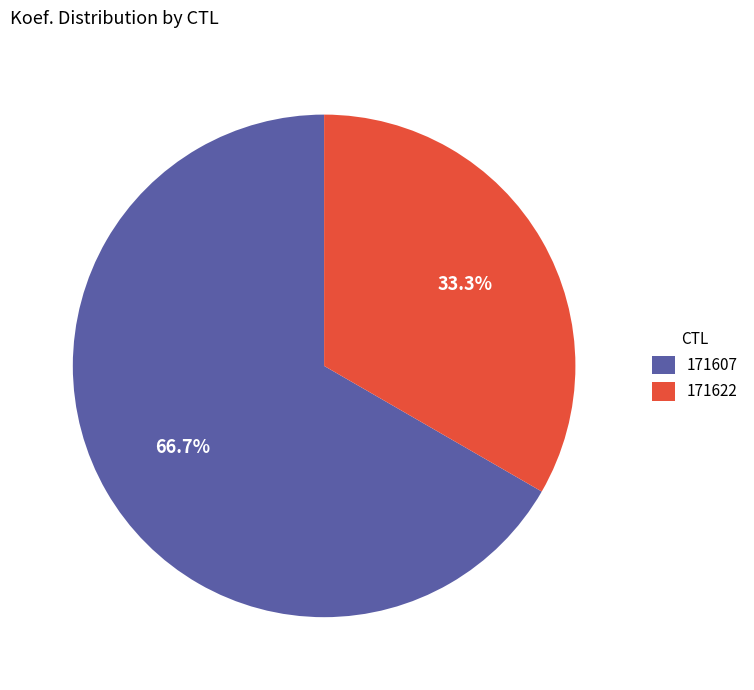

To the nearest percent, what is the difference between the largest and smallest slice percentages?

33%